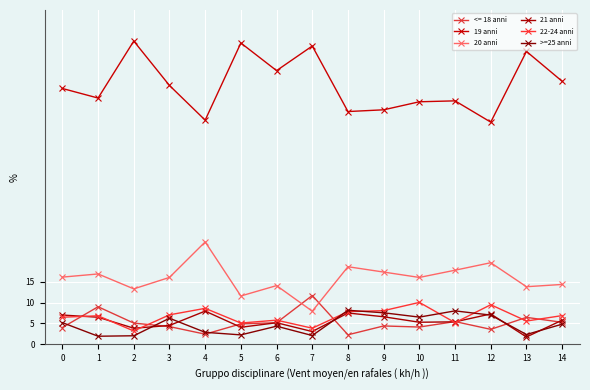

What is the value of the 21 anni point at the 13th from the left?

7.3